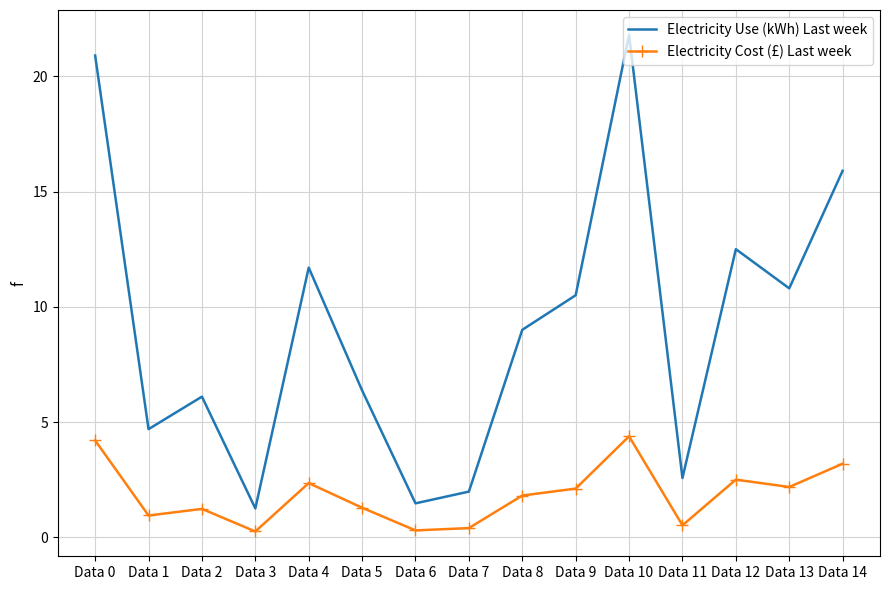

What is the difference between the highest and lowest values at Data 9?

8.4